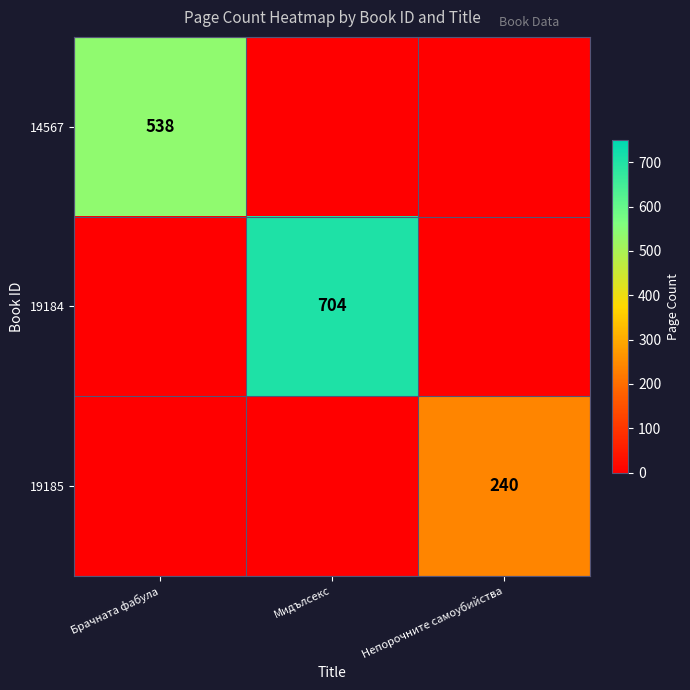

The 14567 series shows 538 at Брачната фабула. True or false?

True